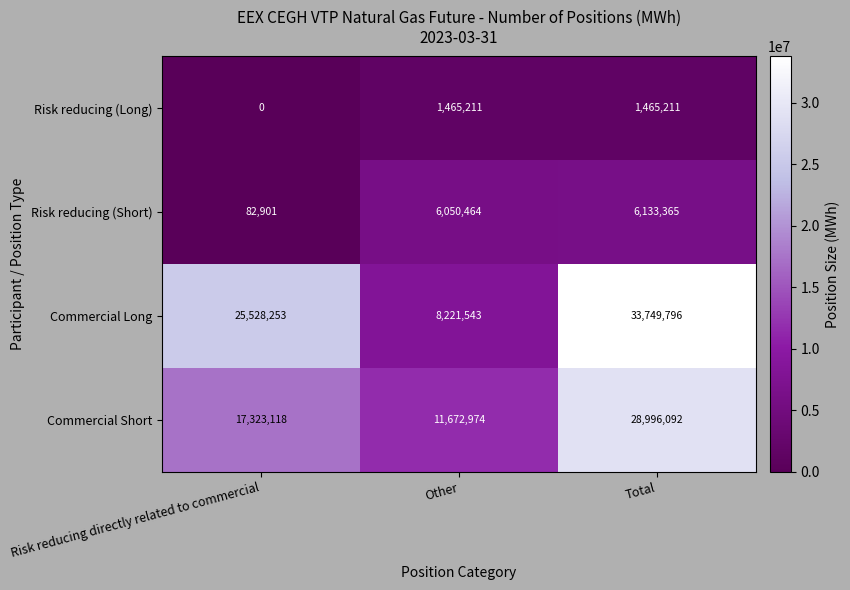

Rank the series by their maximum value, from lowest to highest.

Risk reducing (Long), Risk reducing (Short), Commercial Short, Commercial Long